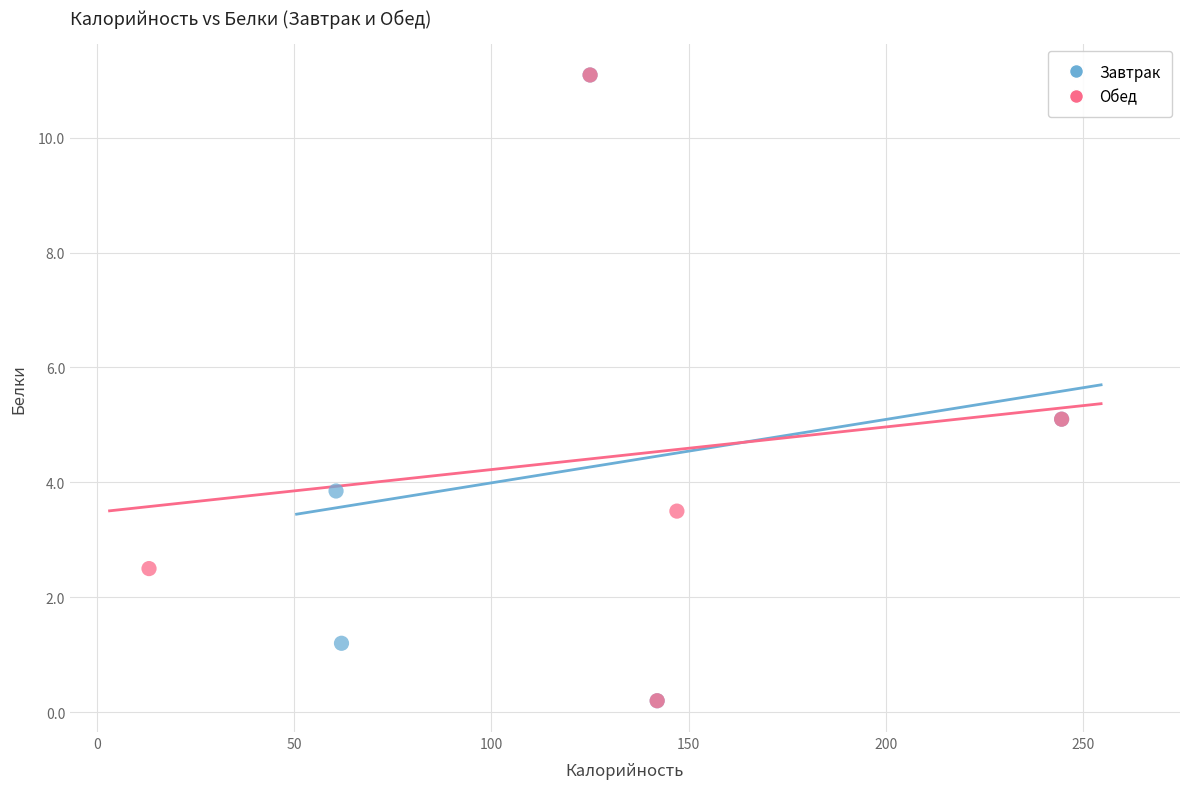

What are all the series names shown in the legend?

Завтрак, Обед